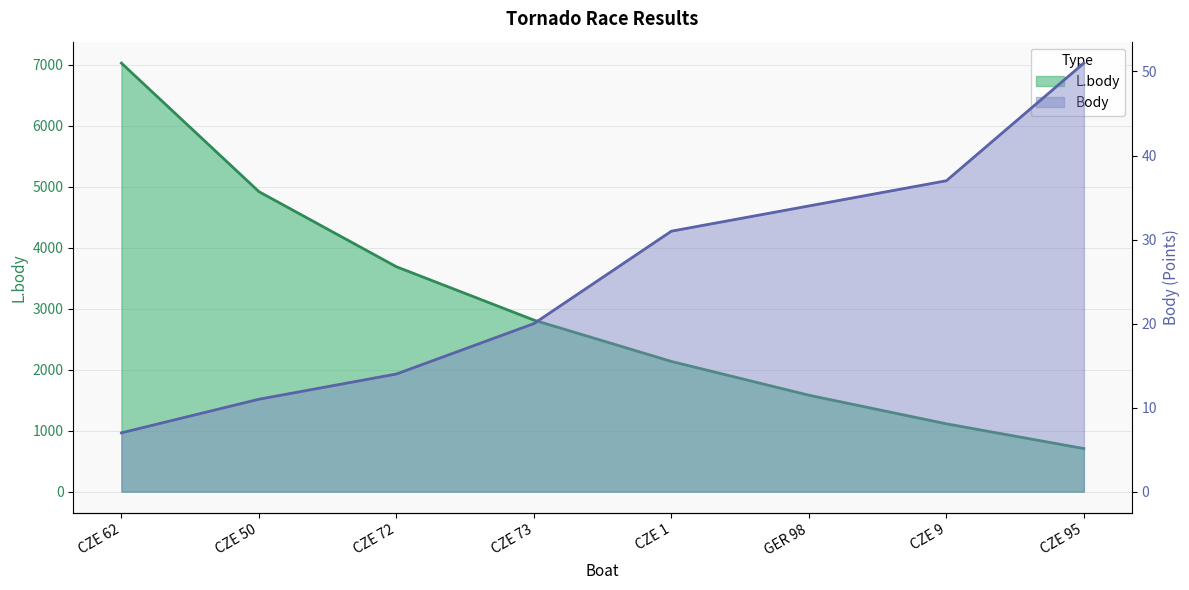

Which series has the largest total across all categories?

L.body